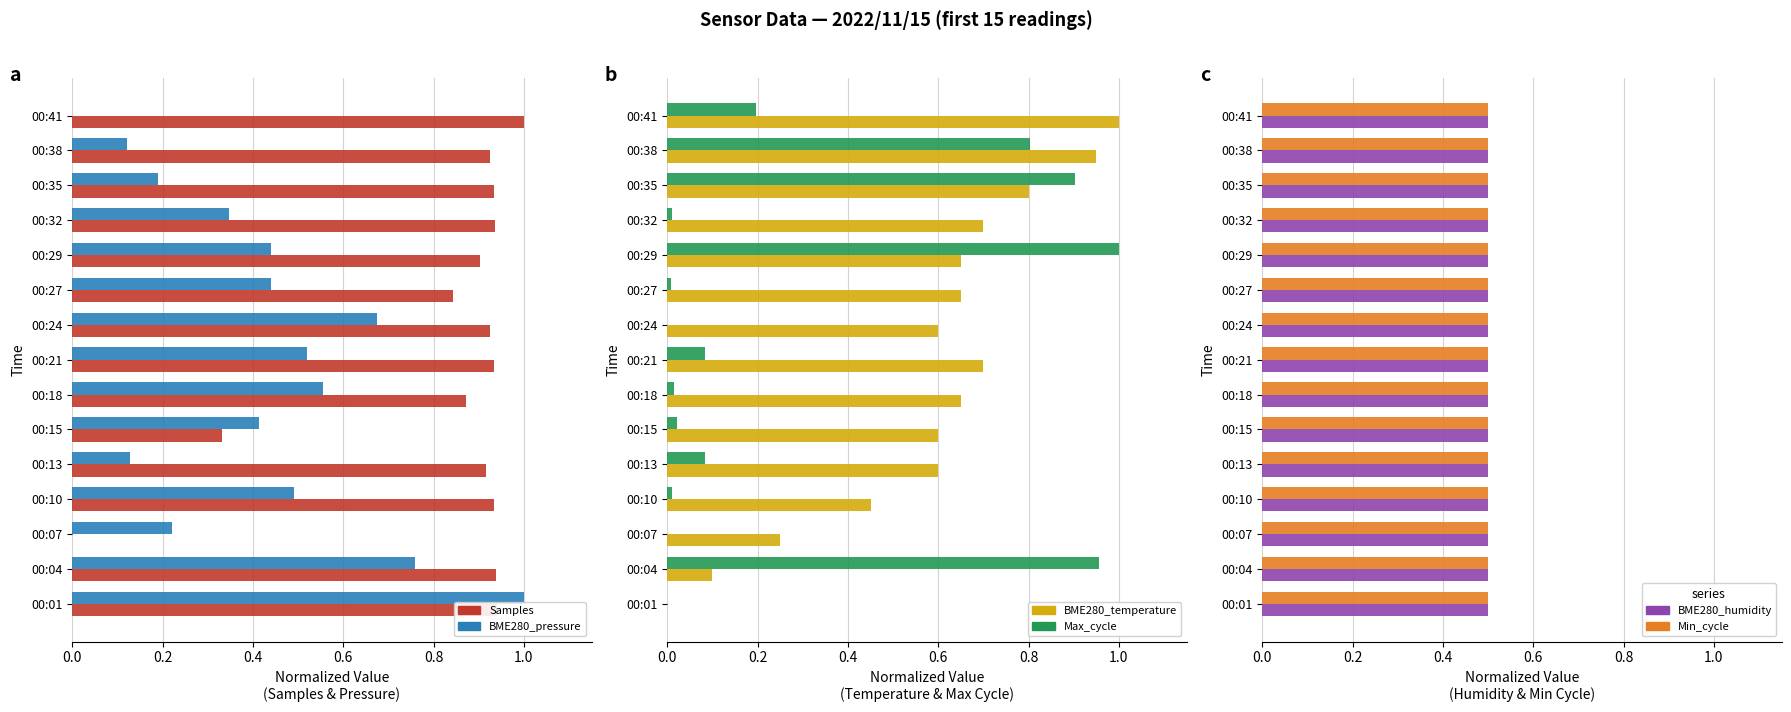

The BME280_temperature series shows 0.6 at 00:15. True or false?

True